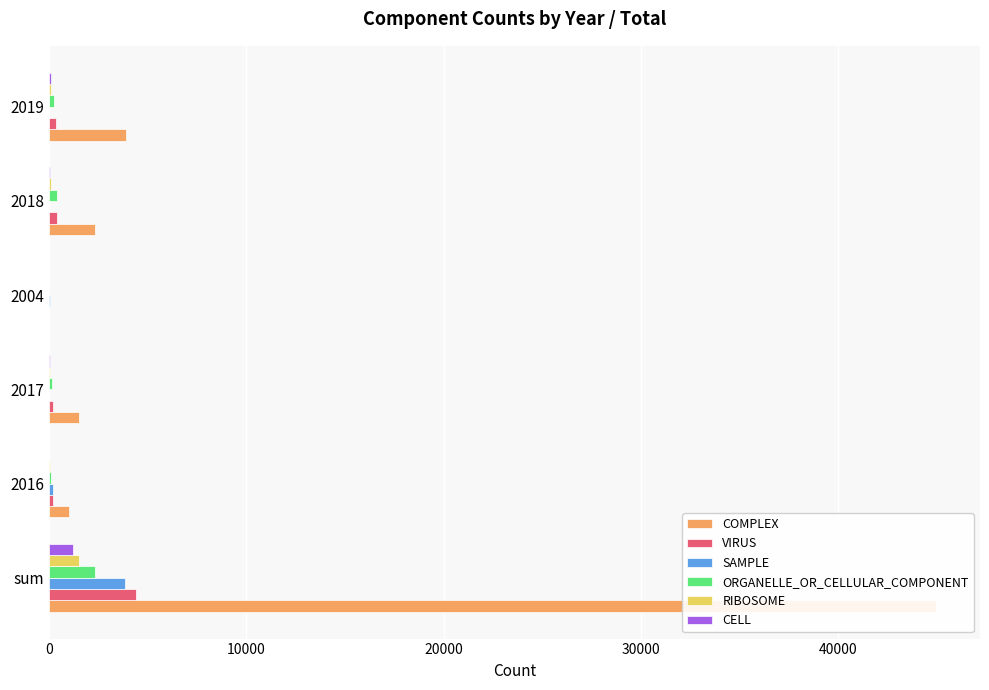

What is the sum of the ORGANELLE_OR_CELLULAR_COMPONENT values at 2019 and 2004?

271